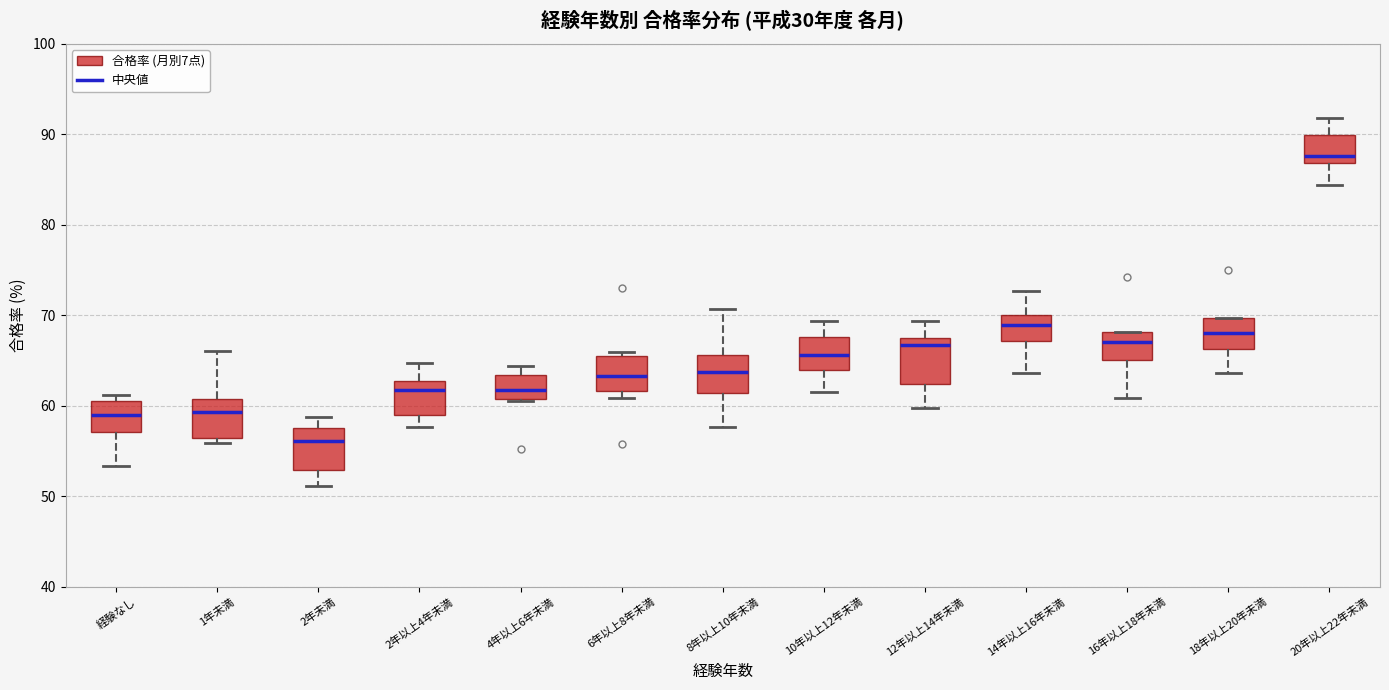

Where does the median line of the box for 6年以上8年未満 sit on the y-axis? The values are not printed on the chart, so give them approximately, as read against the axis.

63